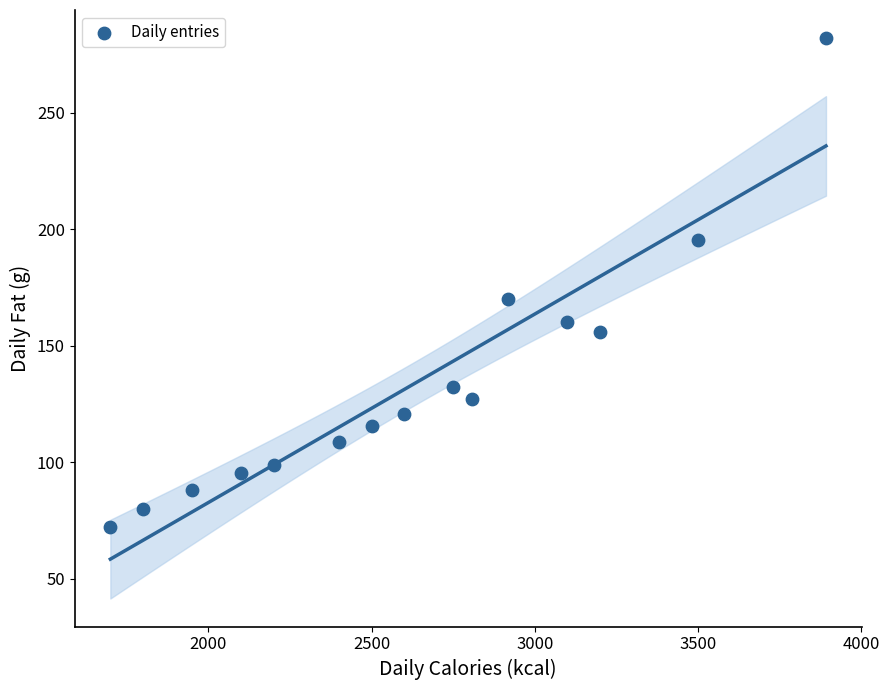

What Y value in the scatter plot is closest to 177?

170.3